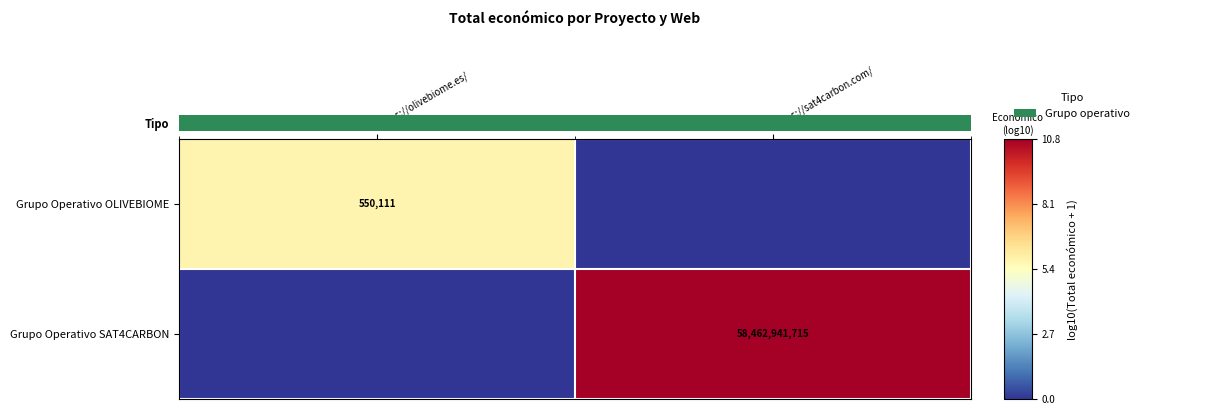

At how many categories does at least one series exceed 3?

1